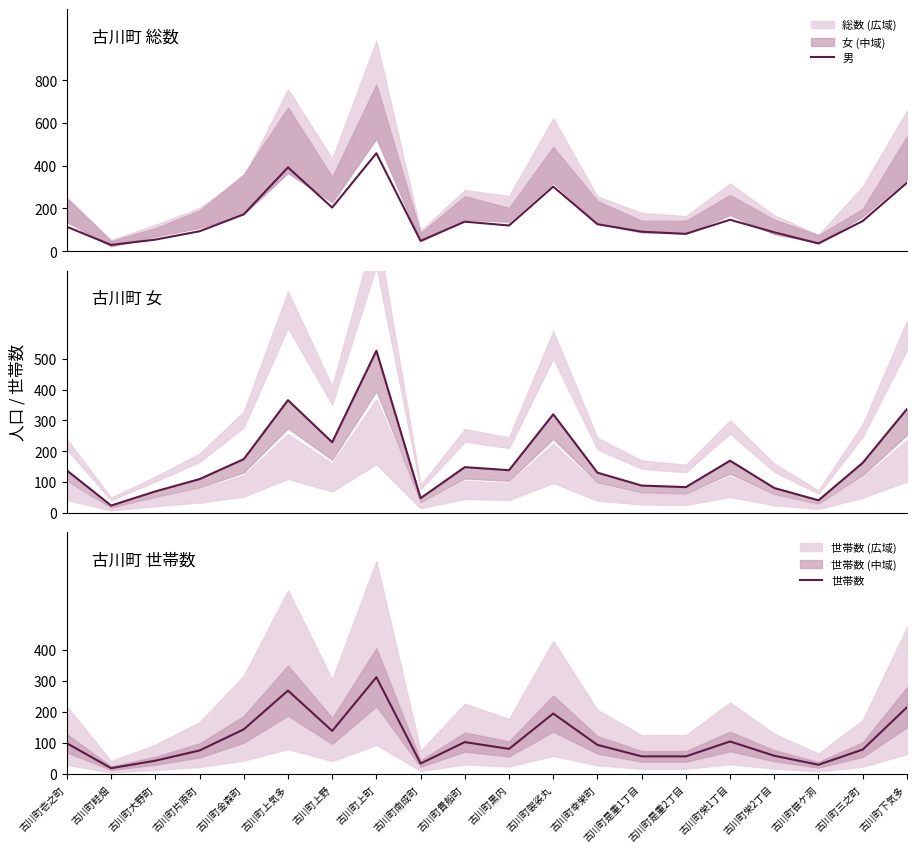

Where is the first local maximum for 世帯数?

古川町上気多